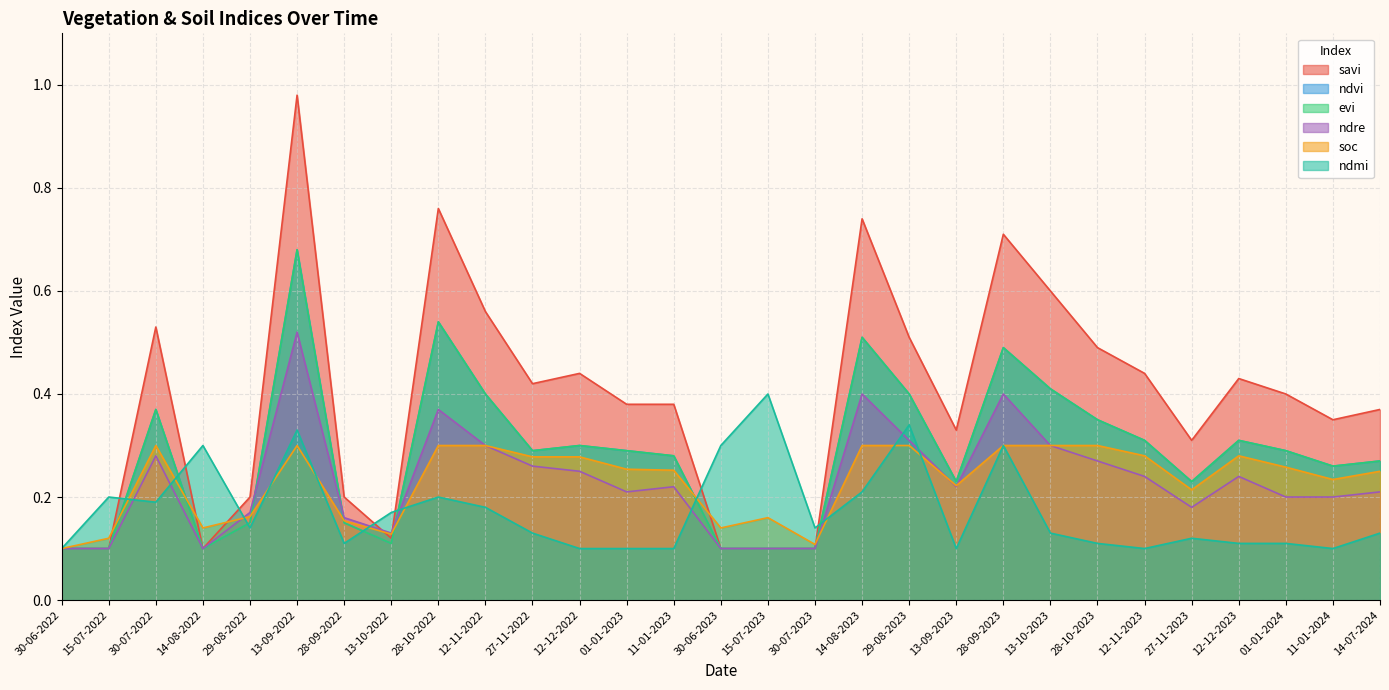

Reading right to left, list all the values displayed in this chart.

savi: 14-07-2024=0.4	11-01-2024=0.3	01-01-2024=0.4	12-12-2023=0.4	27-11-2023=0.3	12-11-2023=0.4	28-10-2023=0.5	13-10-2023=0.6	28-09-2023=0.7	13-09-2023=0.3	29-08-2023=0.5	14-08-2023=0.7	30-07-2023=0.1	15-07-2023=0.1	30-06-2023=0.1	11-01-2023=0.4	01-01-2023=0.4	12-12-2022=0.4	27-11-2022=0.4	12-11-2022=0.6	28-10-2022=0.8	13-10-2022=0.1	28-09-2022=0.2	13-09-2022=1.0	29-08-2022=0.2	14-08-2022=0.1	30-07-2022=0.5	15-07-2022=0.1	30-06-2022=0.1
ndvi: 14-07-2024=0.3	11-01-2024=0.3	01-01-2024=0.3	12-12-2023=0.3	27-11-2023=0.2	12-11-2023=0.3	28-10-2023=0.3	13-10-2023=0.4	28-09-2023=0.5	13-09-2023=0.2	29-08-2023=0.4	14-08-2023=0.5	30-07-2023=0.1	15-07-2023=0.1	30-06-2023=0.1	11-01-2023=0.3	01-01-2023=0.3	12-12-2022=0.3	27-11-2022=0.3	12-11-2022=0.4	28-10-2022=0.5	13-10-2022=0.1	28-09-2022=0.1	13-09-2022=0.7	29-08-2022=0.1	14-08-2022=0.1	30-07-2022=0.4	15-07-2022=0.1	30-06-2022=0.1
evi: 14-07-2024=0.3	11-01-2024=0.3	01-01-2024=0.3	12-12-2023=0.3	27-11-2023=0.2	12-11-2023=0.3	28-10-2023=0.3	13-10-2023=0.4	28-09-2023=0.5	13-09-2023=0.2	29-08-2023=0.4	14-08-2023=0.5	30-07-2023=0.1	15-07-2023=0.1	30-06-2023=0.1	11-01-2023=0.3	01-01-2023=0.3	12-12-2022=0.3	27-11-2022=0.3	12-11-2022=0.4	28-10-2022=0.5	13-10-2022=0.1	28-09-2022=0.1	13-09-2022=0.7	29-08-2022=0.1	14-08-2022=0.1	30-07-2022=0.4	15-07-2022=0.1	30-06-2022=0.1
ndre: 14-07-2024=0.2	11-01-2024=0.2	01-01-2024=0.2	12-12-2023=0.2	27-11-2023=0.2	12-11-2023=0.2	28-10-2023=0.3	13-10-2023=0.3	28-09-2023=0.4	13-09-2023=0.2	29-08-2023=0.3	14-08-2023=0.4	30-07-2023=0.1	15-07-2023=0.1	30-06-2023=0.1	11-01-2023=0.2	01-01-2023=0.2	12-12-2022=0.2	27-11-2022=0.3	12-11-2022=0.3	28-10-2022=0.4	13-10-2022=0.1	28-09-2022=0.2	13-09-2022=0.5	29-08-2022=0.2	14-08-2022=0.1	30-07-2022=0.3	15-07-2022=0.1	30-06-2022=0.1
soc: 14-07-2024=0.2	11-01-2024=0.2	01-01-2024=0.3	12-12-2023=0.3	27-11-2023=0.2	12-11-2023=0.3	28-10-2023=0.3	13-10-2023=0.3	28-09-2023=0.3	13-09-2023=0.2	29-08-2023=0.3	14-08-2023=0.3	30-07-2023=0.1	15-07-2023=0.2	30-06-2023=0.1	11-01-2023=0.3	01-01-2023=0.3	12-12-2022=0.3	27-11-2022=0.3	12-11-2022=0.3	28-10-2022=0.3	13-10-2022=0.1	28-09-2022=0.2	13-09-2022=0.3	29-08-2022=0.2	14-08-2022=0.1	30-07-2022=0.3	15-07-2022=0.1	30-06-2022=0.1
ndmi: 14-07-2024=0.1	11-01-2024=0.1	01-01-2024=0.1	12-12-2023=0.1	27-11-2023=0.1	12-11-2023=0.1	28-10-2023=0.1	13-10-2023=0.1	28-09-2023=0.3	13-09-2023=0.1	29-08-2023=0.3	14-08-2023=0.2	30-07-2023=0.1	15-07-2023=0.4	30-06-2023=0.3	11-01-2023=0.1	01-01-2023=0.1	12-12-2022=0.1	27-11-2022=0.1	12-11-2022=0.2	28-10-2022=0.2	13-10-2022=0.2	28-09-2022=0.1	13-09-2022=0.3	29-08-2022=0.1	14-08-2022=0.3	30-07-2022=0.2	15-07-2022=0.2	30-06-2022=0.1